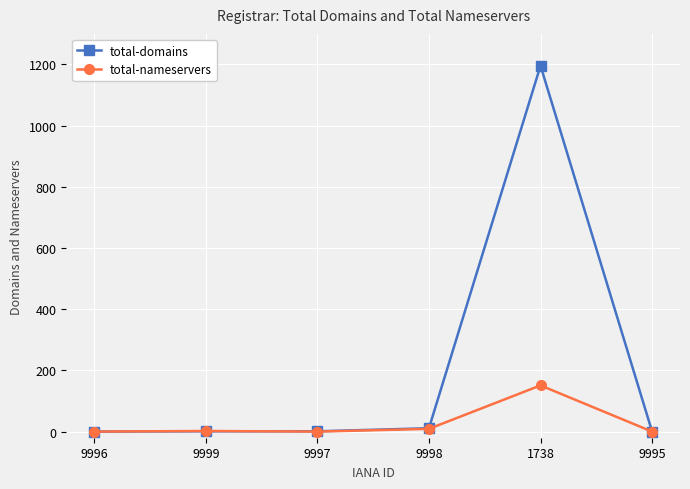

True or false: total-domains has a value of 11 at 9998.

True